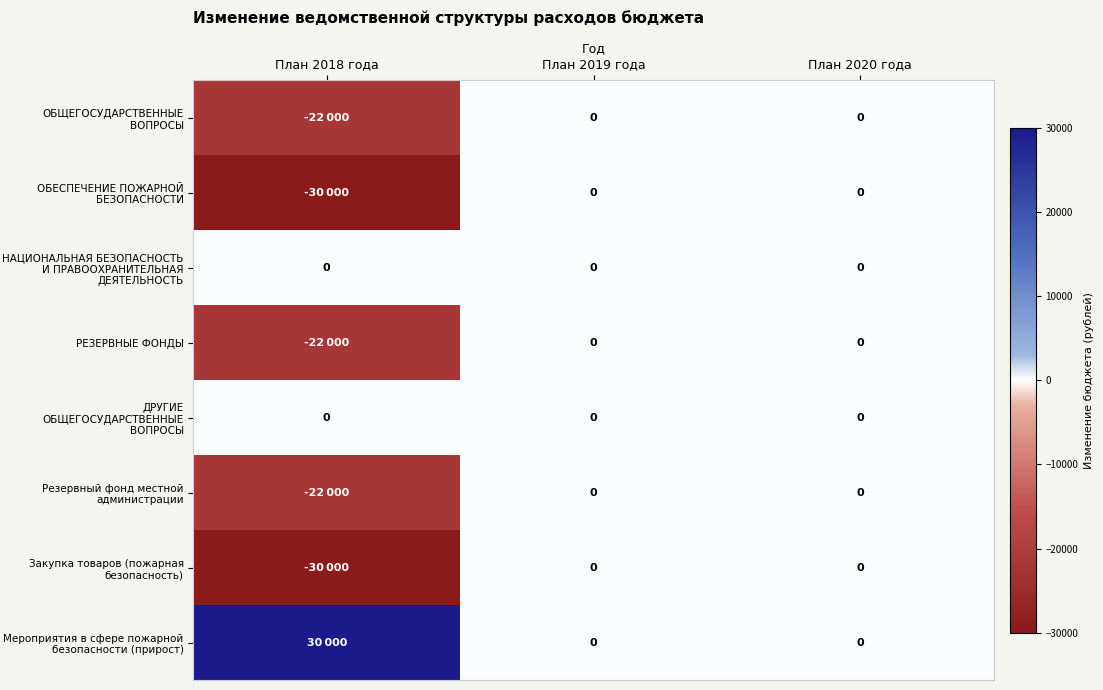

The value of ДРУГИЕ ОБЩЕГОСУДАРСТВЕННЫЕ ВОПРОСЫ at План 2018 года is 0. True or false?

True